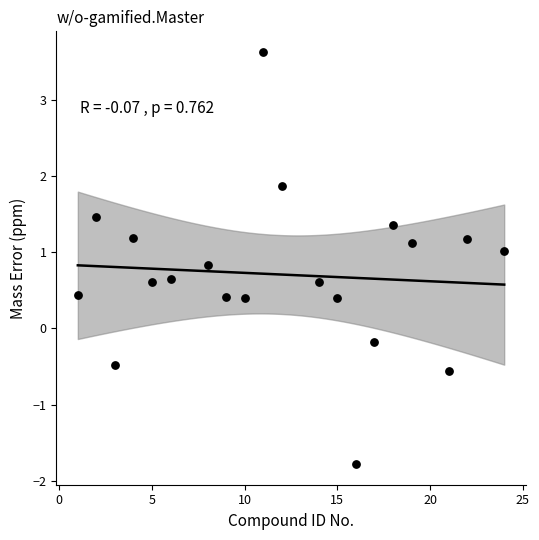

What is the range of X values (max minus min)?

23.0